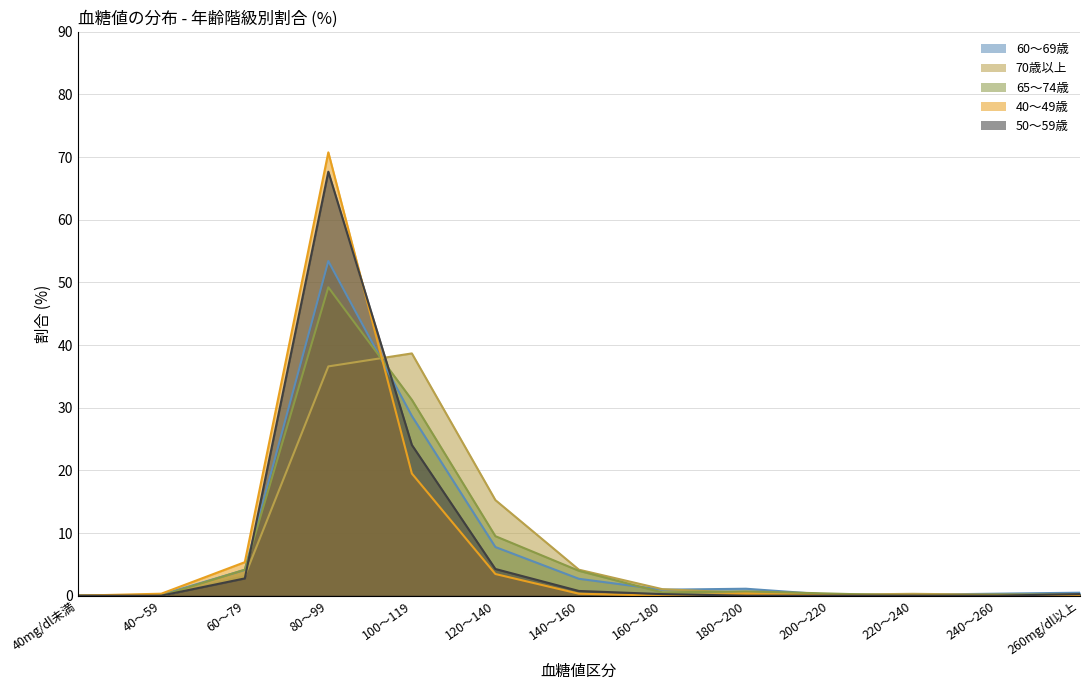

Reading left to right, what are all the values shown in this chart?

60～69歳: 0.0	0.2	4.1	53.4	28.7	7.8	2.7	1.0	1.1	0.2	0.2	0.3	0.5
70歳以上: 0.0	0.0	3.1	36.6	38.7	15.3	4.1	1.0	0.4	0.1	0.3	0.1	0.1
65～74歳: 0.0	0.0	4.1	49.2	31.3	9.5	4.0	0.5	0.7	0.3	0.0	0.2	0.2
40～49歳: 0.0	0.3	5.3	70.8	19.5	3.5	0.3	0.0	0.3	0.0	0.0	0.0	0.0
50～59歳: 0.0	0.0	2.8	67.7	24.1	4.3	0.8	0.3	0.0	0.0	0.0	0.0	0.3